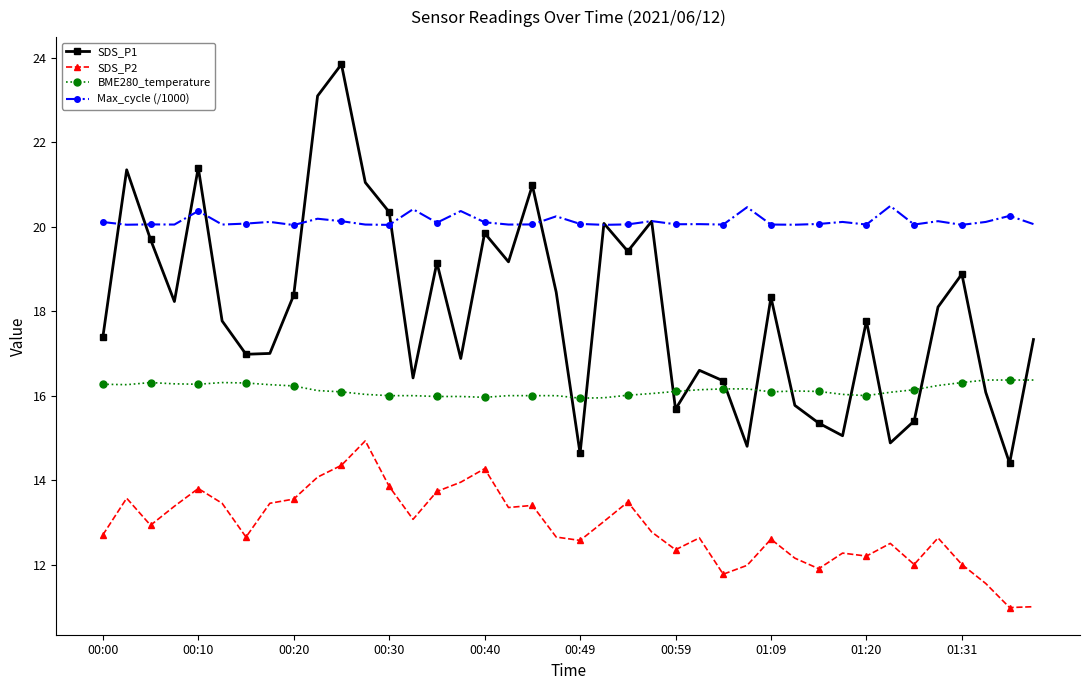

What is the highest value of the BME280_temperature series?

16.4